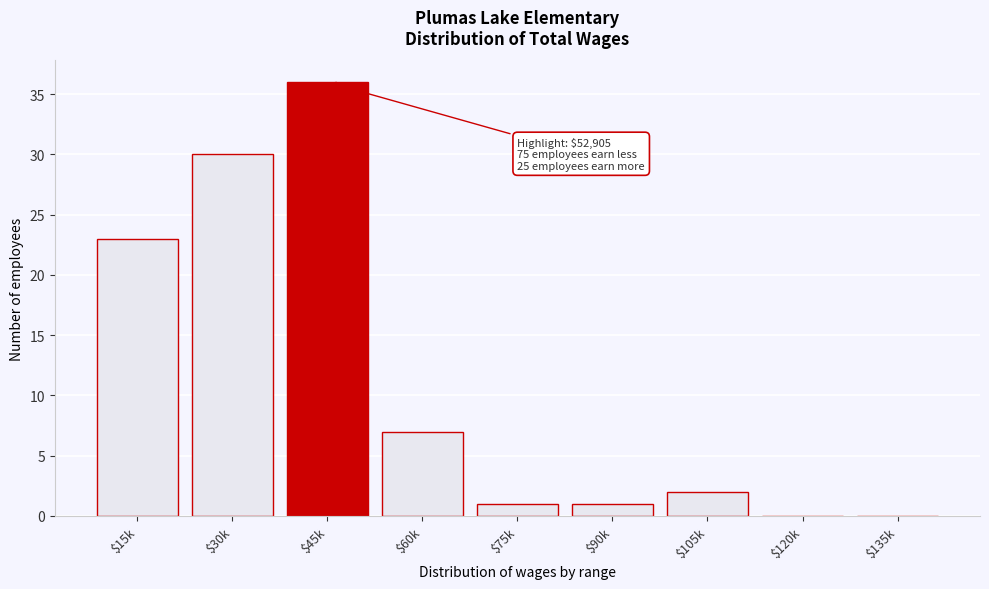

What is the sum of all values?

100